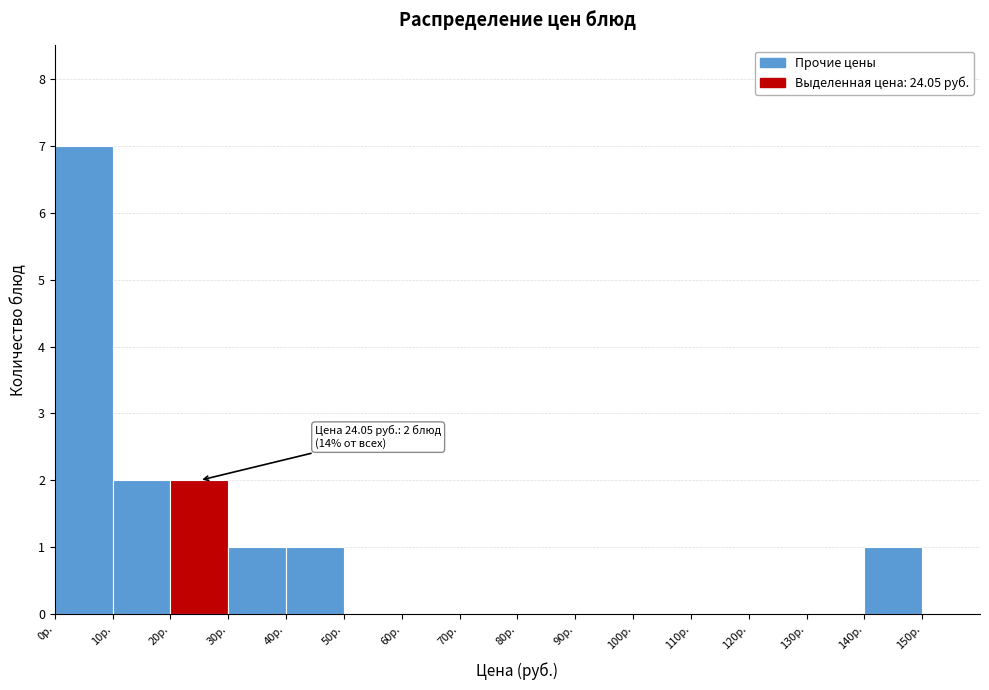

Which range on the x-axis has the tallest bar?

0 to 10